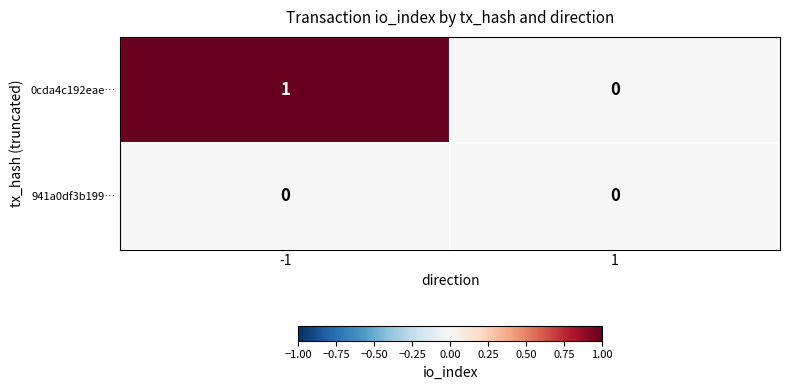

What is the greatest value displayed?

1